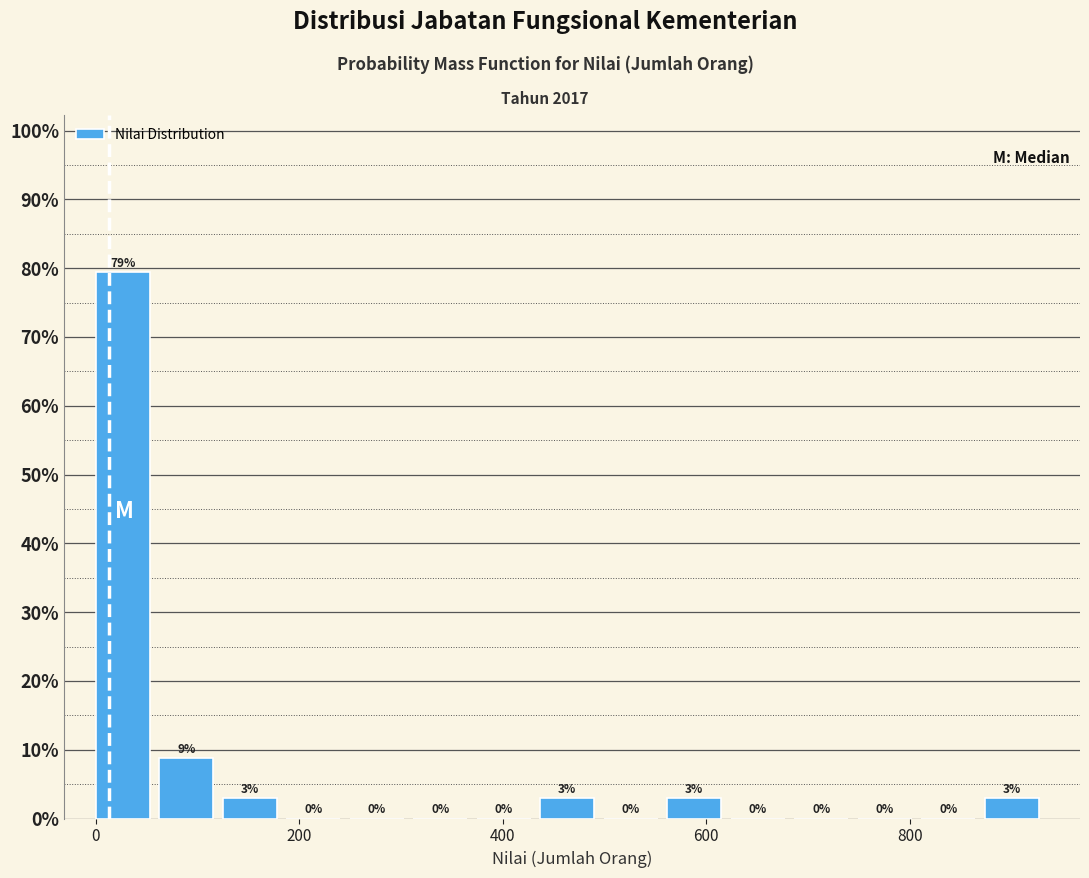

Around what value on the x-axis is the tallest bar? Give the approximate position of its centre, as read against the axis.

20